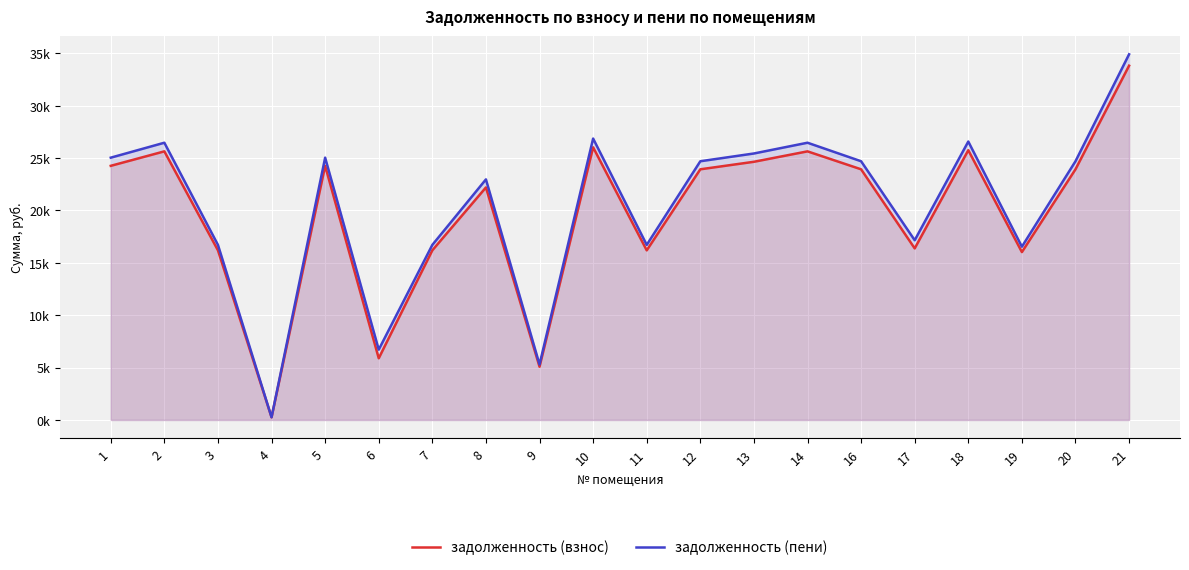

Reading right to left, what are all the values shown in this chart?

задолженность (взнос): 21=33819.2	20=23927.6	19=16025.4	18=25751.1	17=16377.1	16=23927.6	14=25640.7	13=24645.9	12=23927.6	11=16191.2	10=26027.4	9=5081.9	8=22195.6	7=16191.2	6=5887.7	5=24259.3	4=256.3	3=16191.2	2=25640.7	1=24259.3
задолженность (пени): 21=34906.1	20=24696.6	19=16540.4	18=26578.7	17=17156.7	16=24696.6	14=26464.8	13=25438.0	12=24696.6	11=16711.6	10=26863.9	9=5289.0	8=22964.6	7=16711.6	6=6711.8	5=25039.0	4=256.3	3=16711.6	2=26464.8	1=25039.0